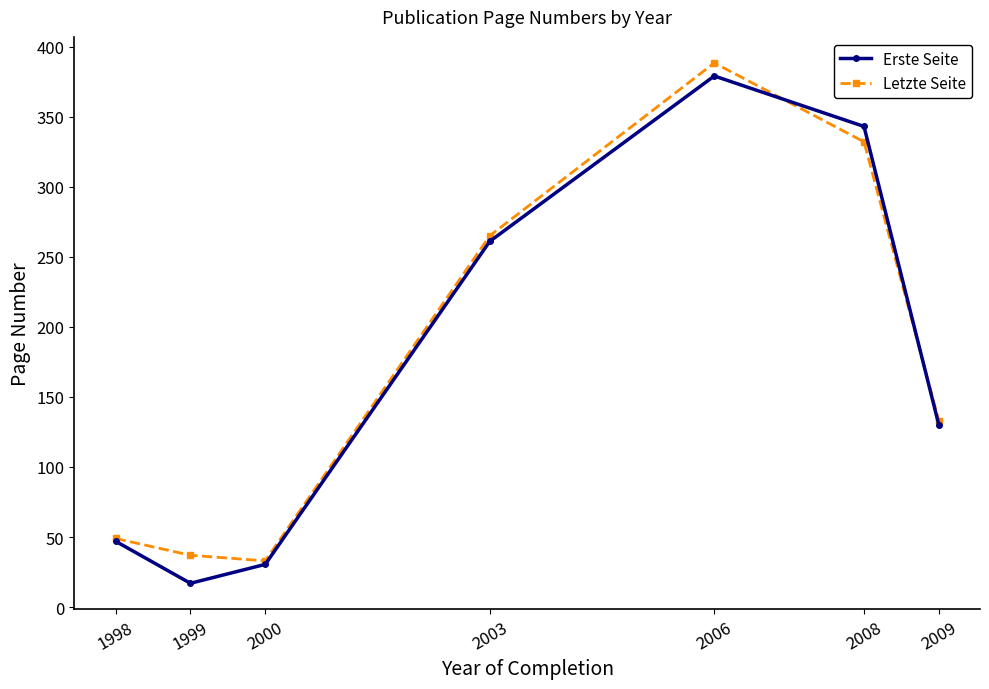

In Erste Seite, how many points are lower than both neighbors (excluding endpoints)?

1